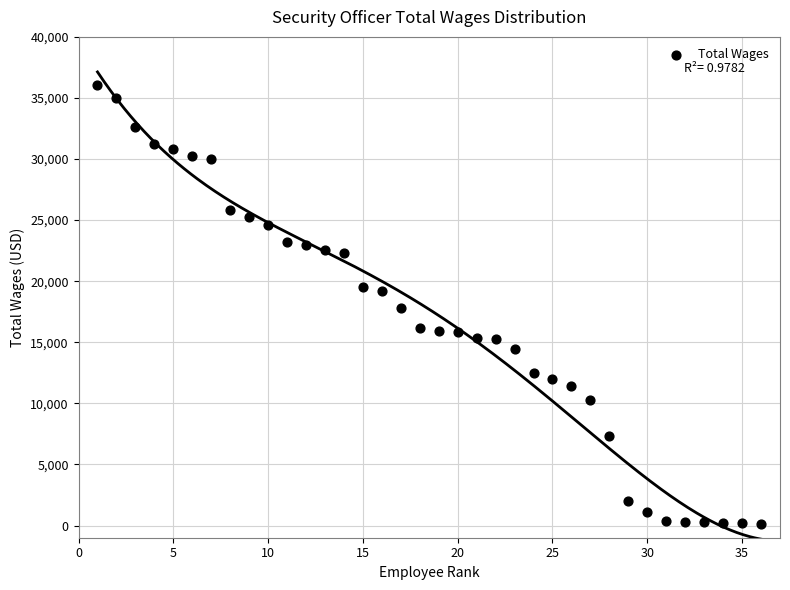

What is the range of Y values (max minus min)?

35971